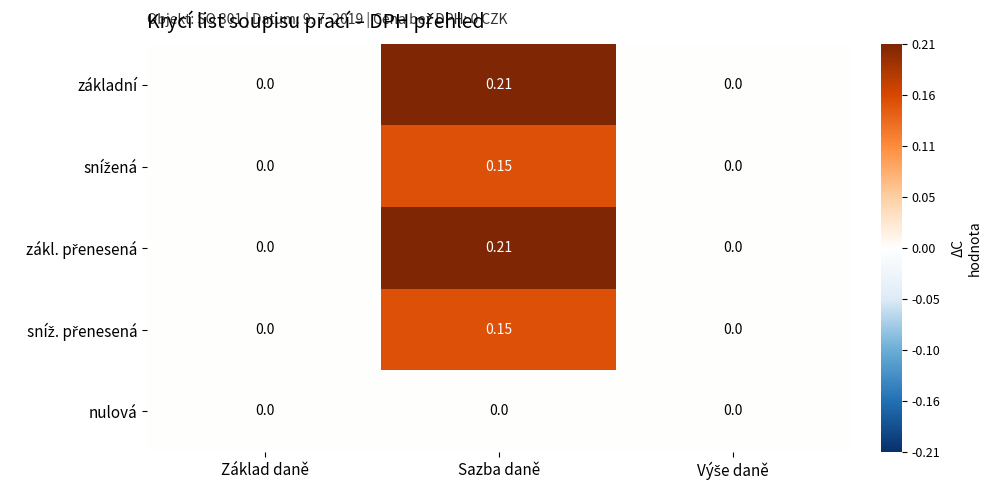

At which category does the chart reach its peak across all series?

Sazba daně